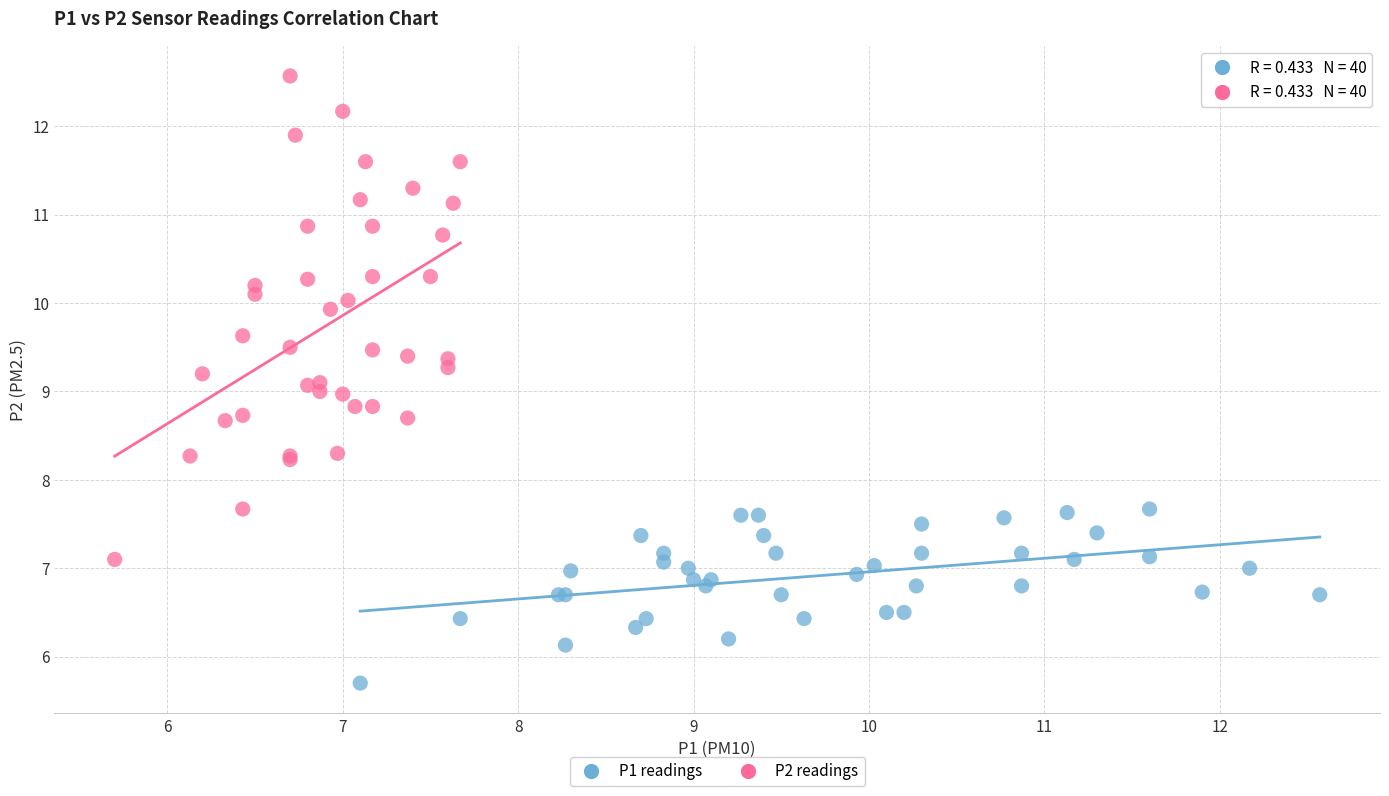

Which series reaches the minimum Y coordinate?

P1 readings